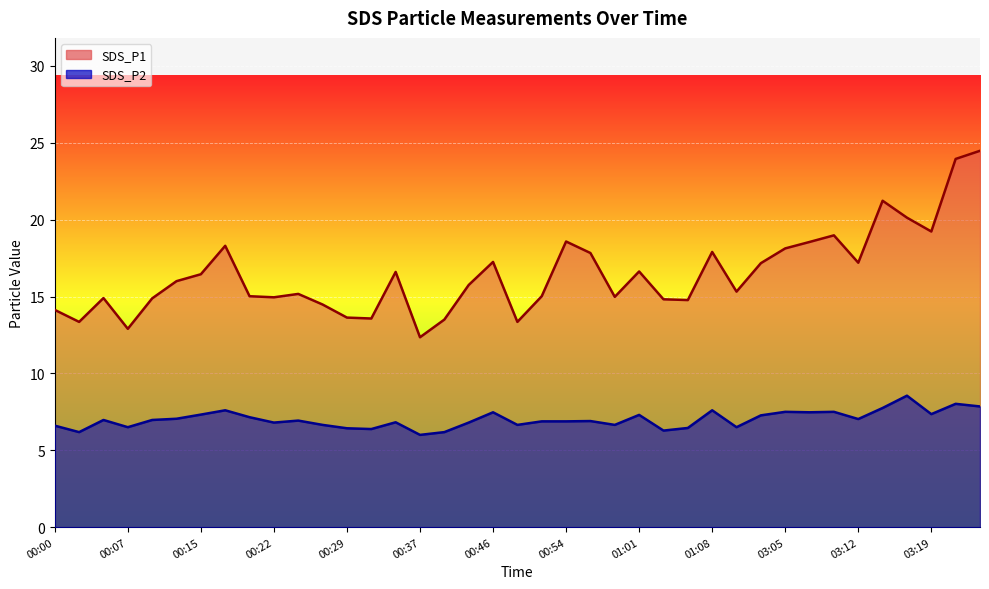

At how many categories does at least one series exceed 24?

1